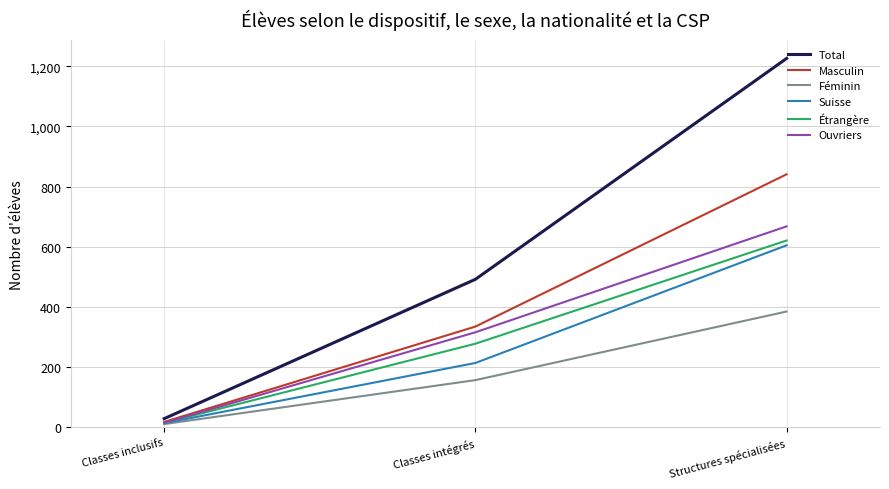

Is the value of Étrangère at Classes intégrés greater than the value of Suisse at Structures spécialisées?

No